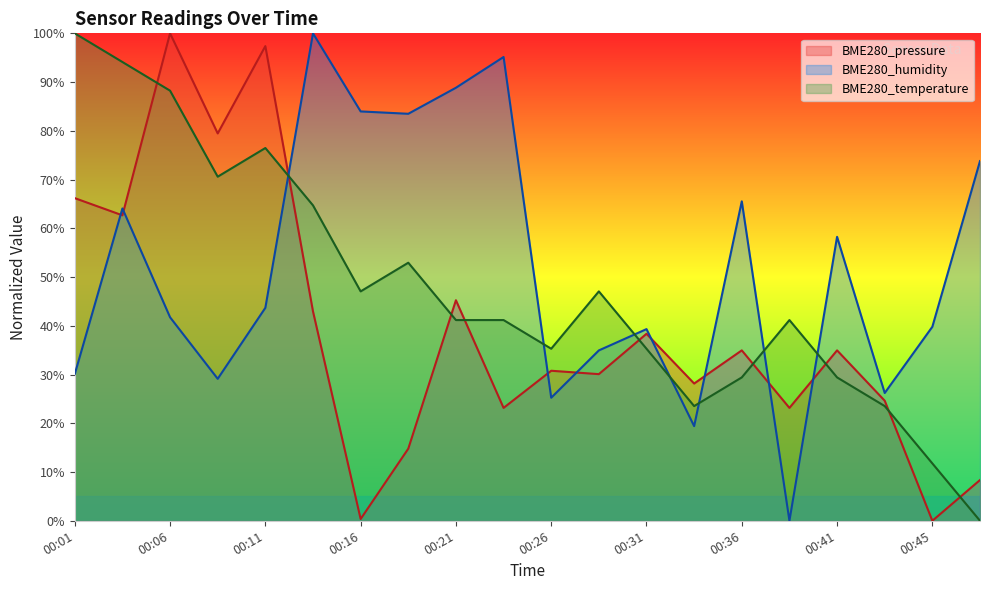

At how many categories does at least one series exceed 59?

12